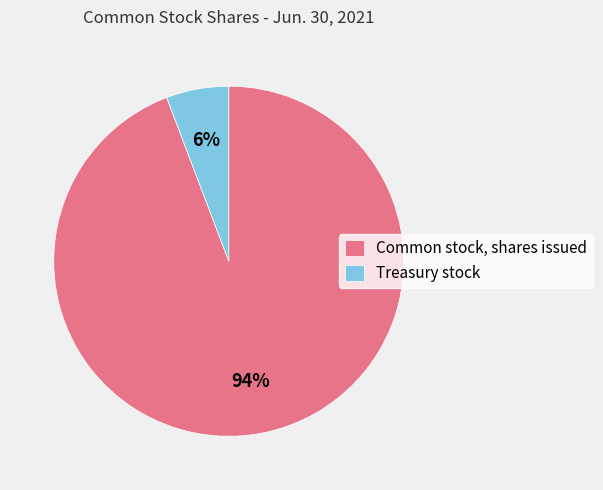

Rank the categories by value from lowest to highest.

Treasury stock, Common stock, shares issued